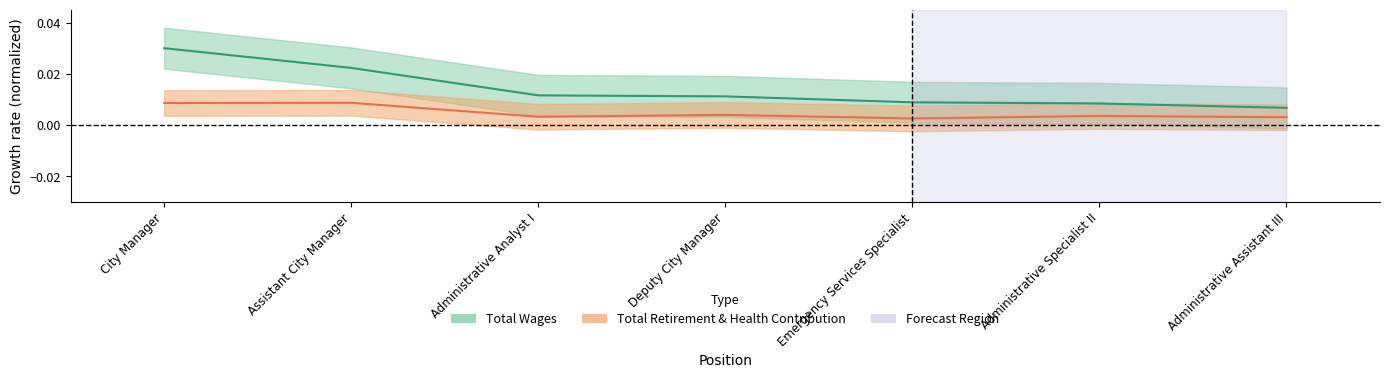

What is the label of the 3rd point from the left?

Administrative Analyst I